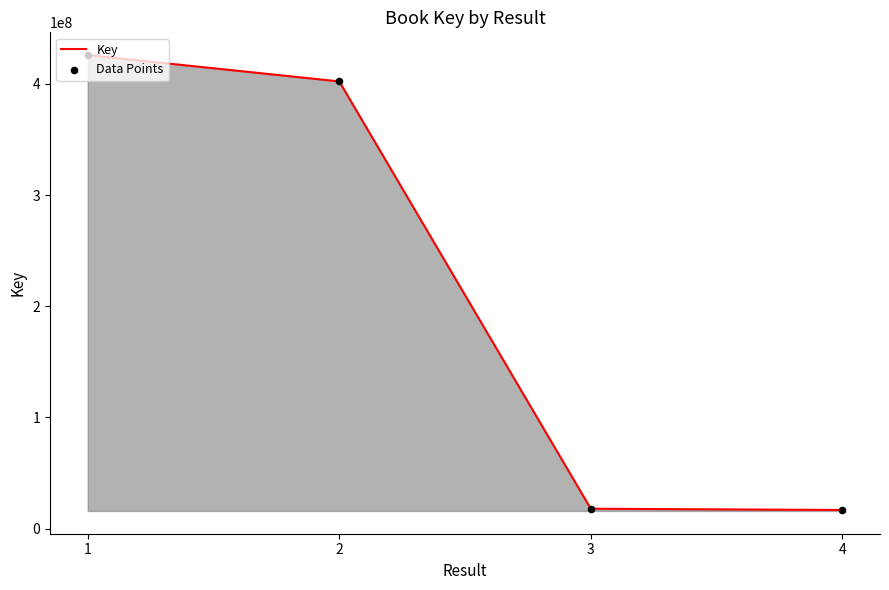

What is the minimum value shown in the chart?

16704524